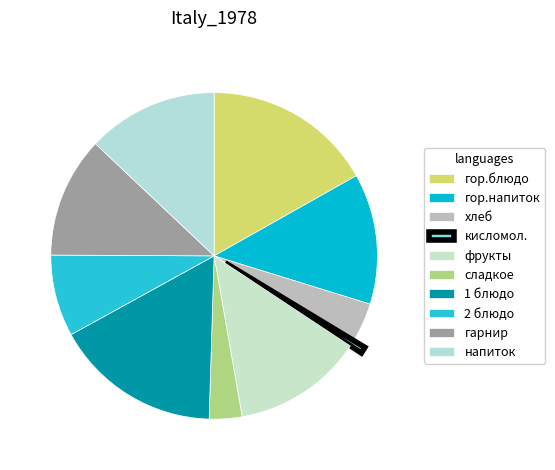

How many segments does this pie chart have?

10